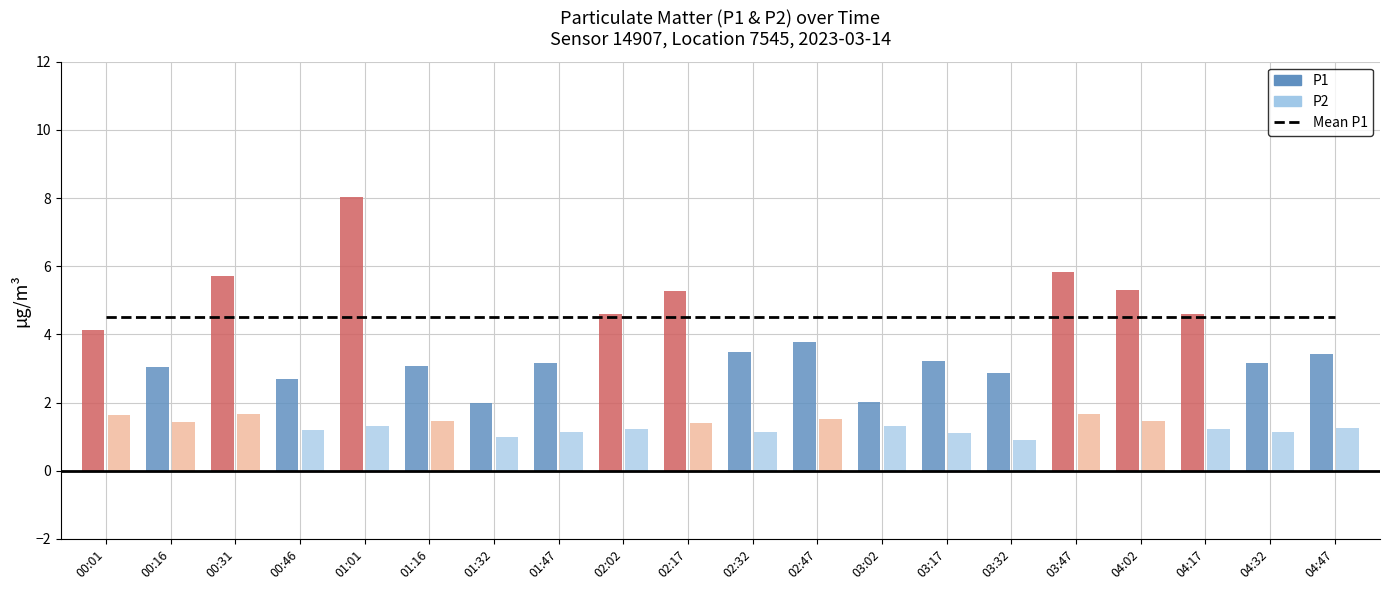

At how many categories does at least one series exceed 4?

20